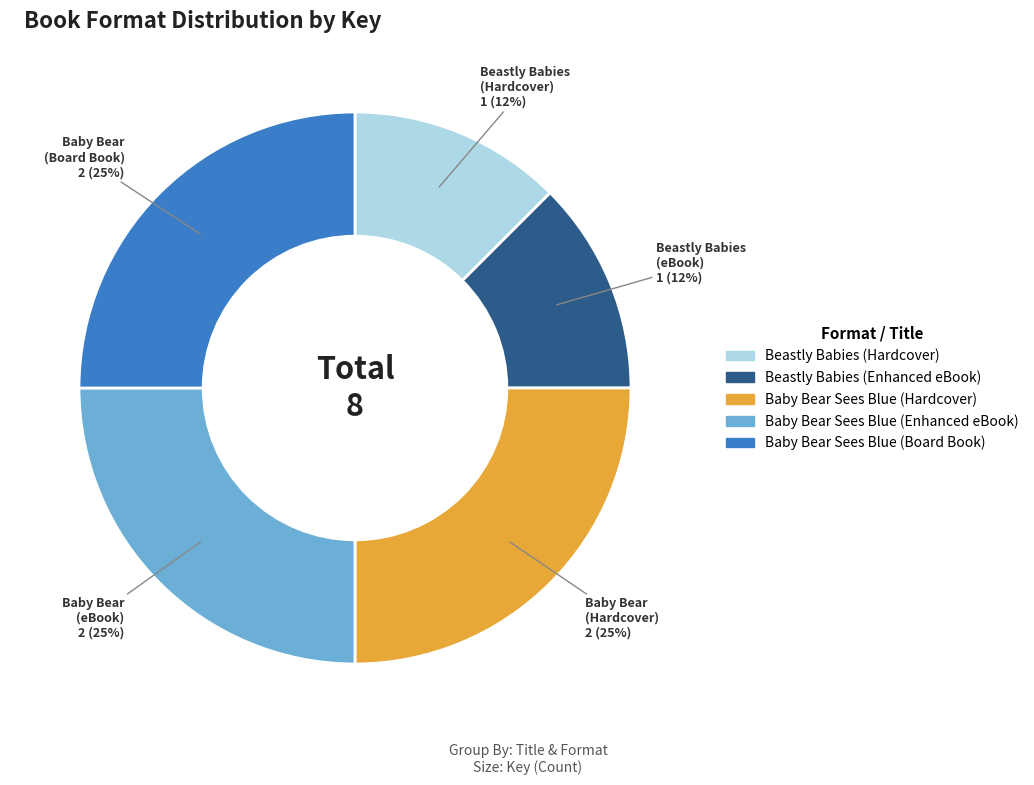

How many segments does this pie chart have?

5